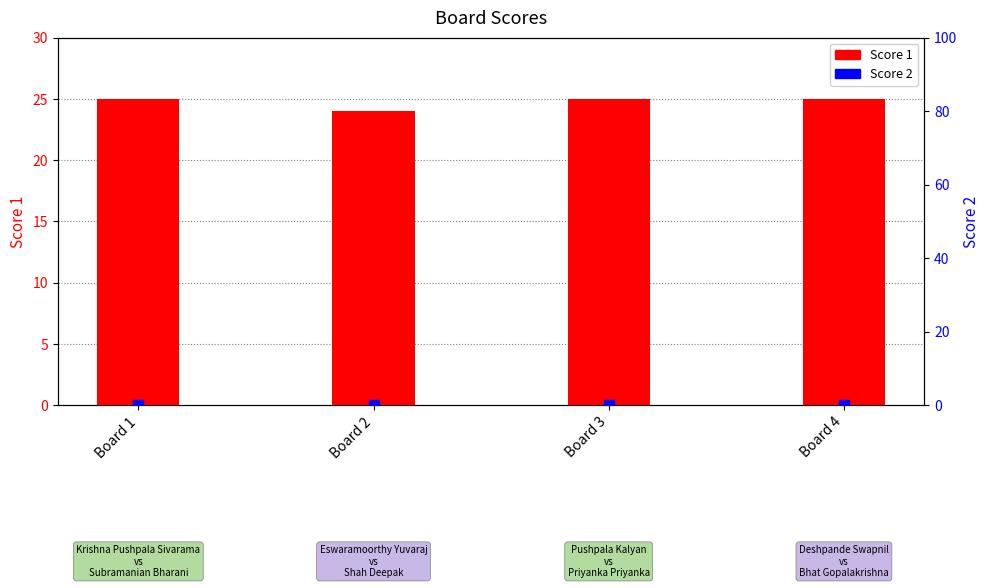

At how many categories does at least one series exceed 18?

4